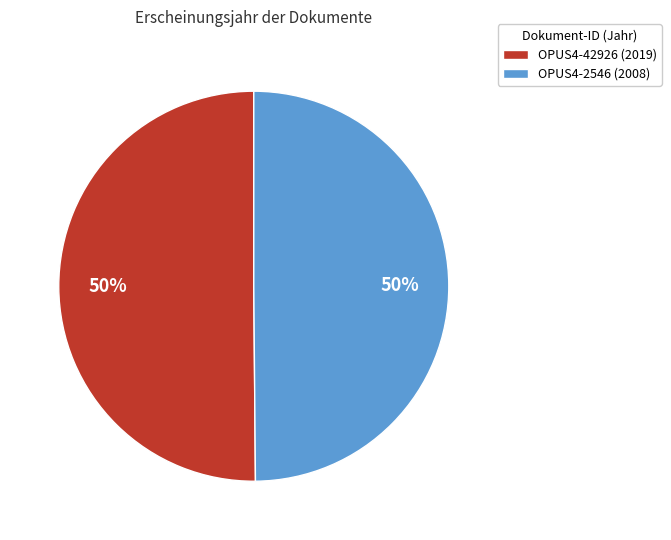

To the nearest percent, what is the average slice percentage?

50%